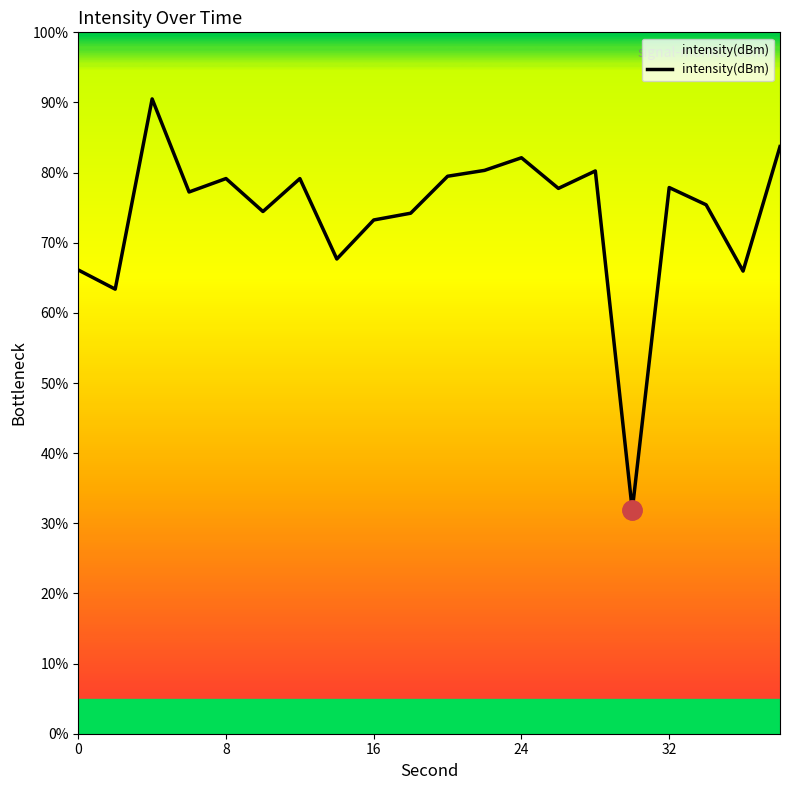

What is the greatest value displayed?

90.5